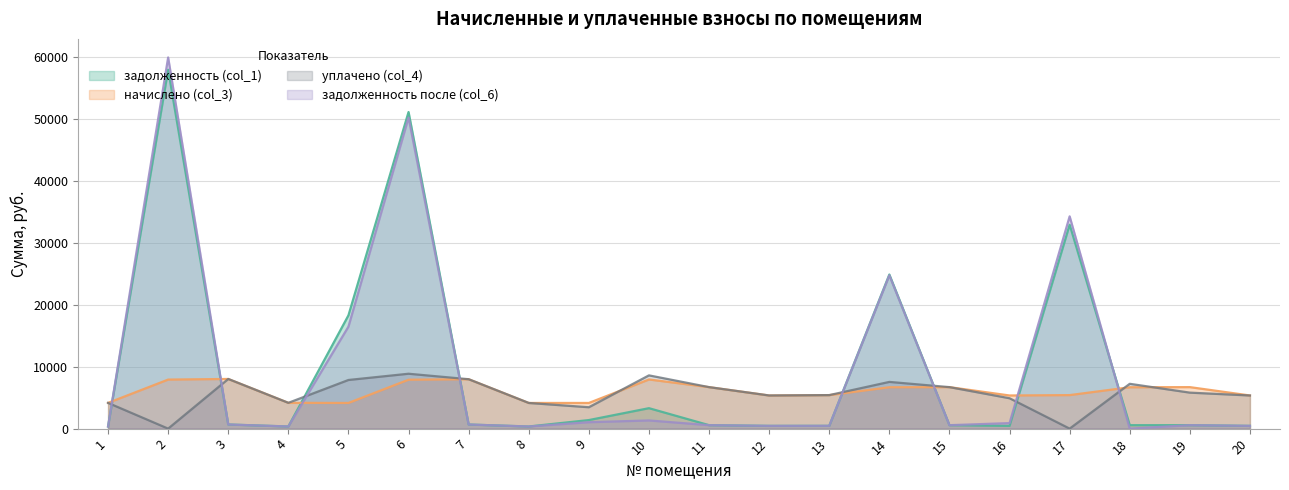

True or false: уплачено (col_4) has more than 2 points higher than both neighbors.

True